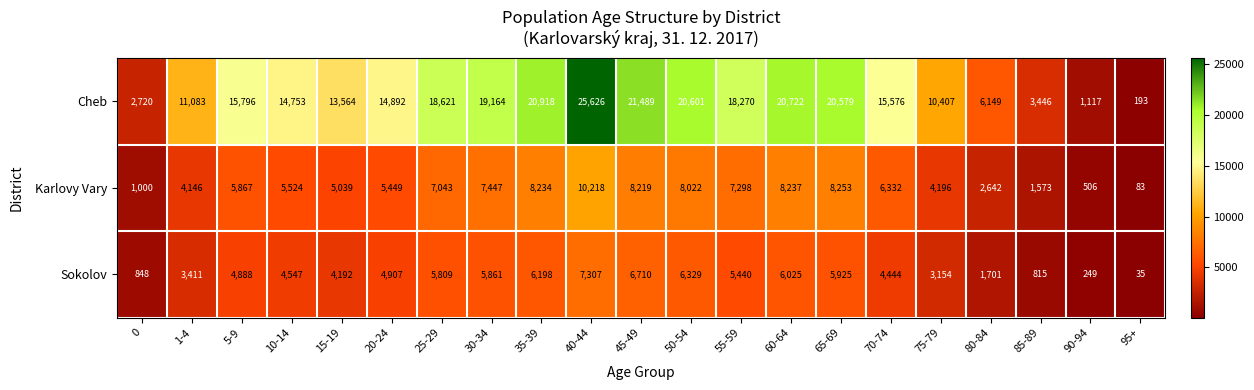

Is it true that Cheb equals 19164 at 30-34?

True